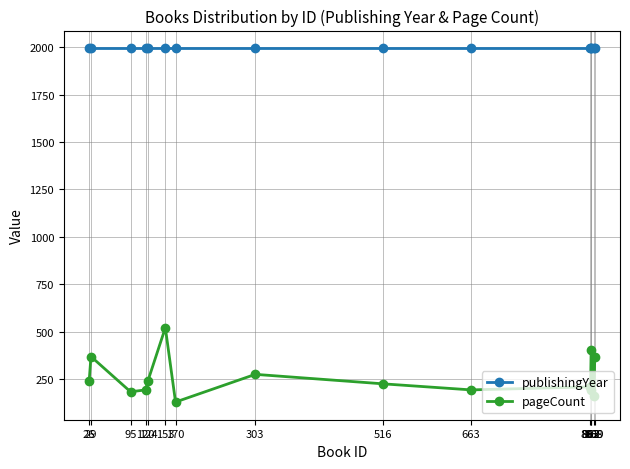

Which series has the largest total across all categories?

publishingYear